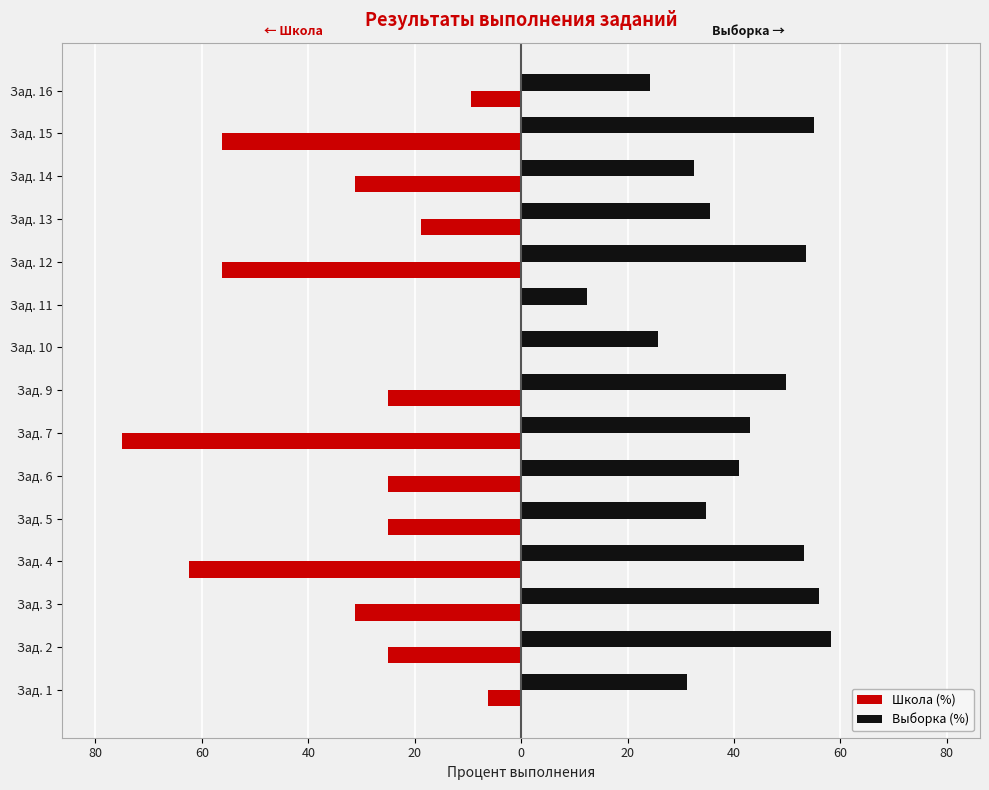

What is the average value of the Выборка (%) series?

40.4